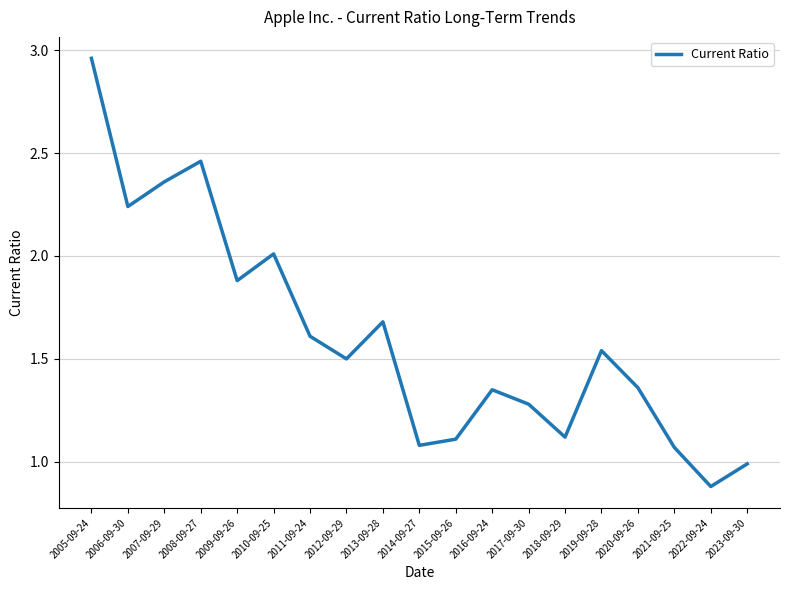

The value at 2015-09-26 is 1.1. True or false?

True